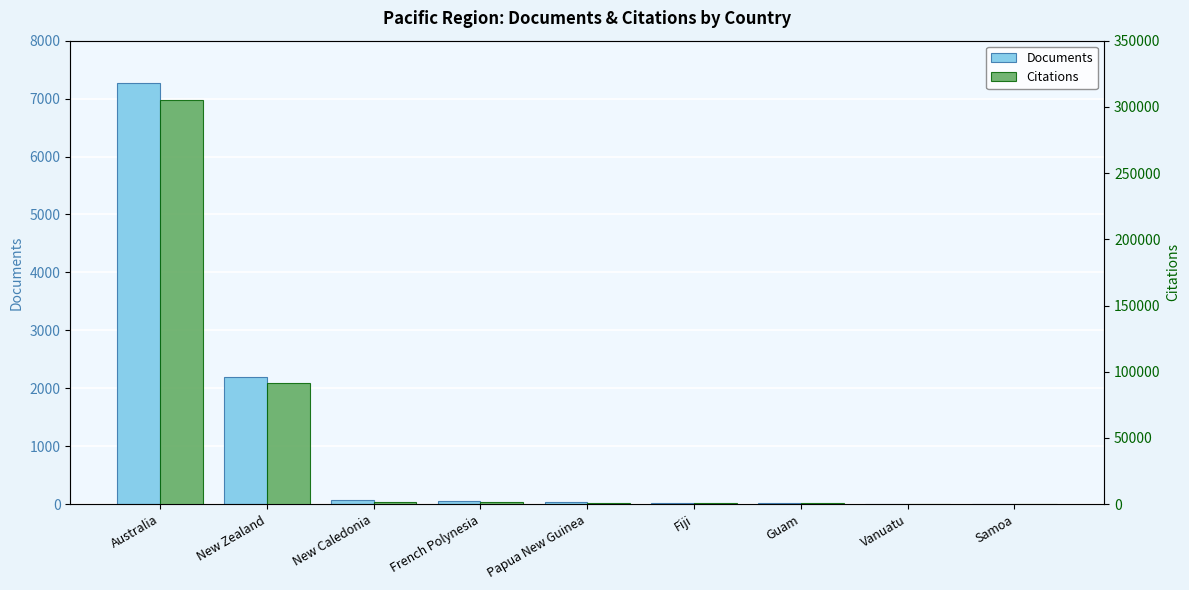

The value of Citations at New Caledonia is 1908. True or false?

True